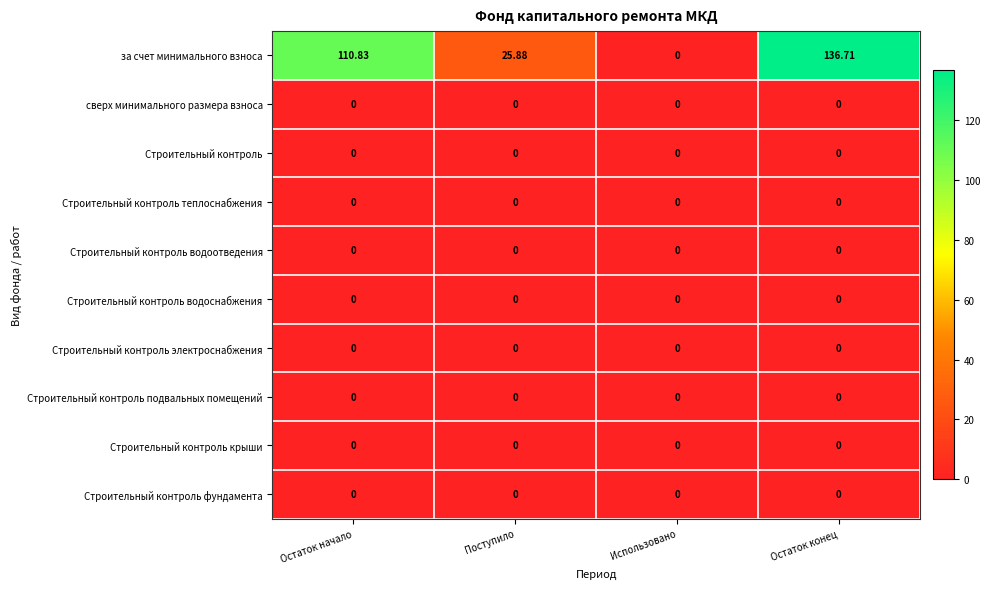

Which series has the largest total across all categories?

за счет минимального взноса